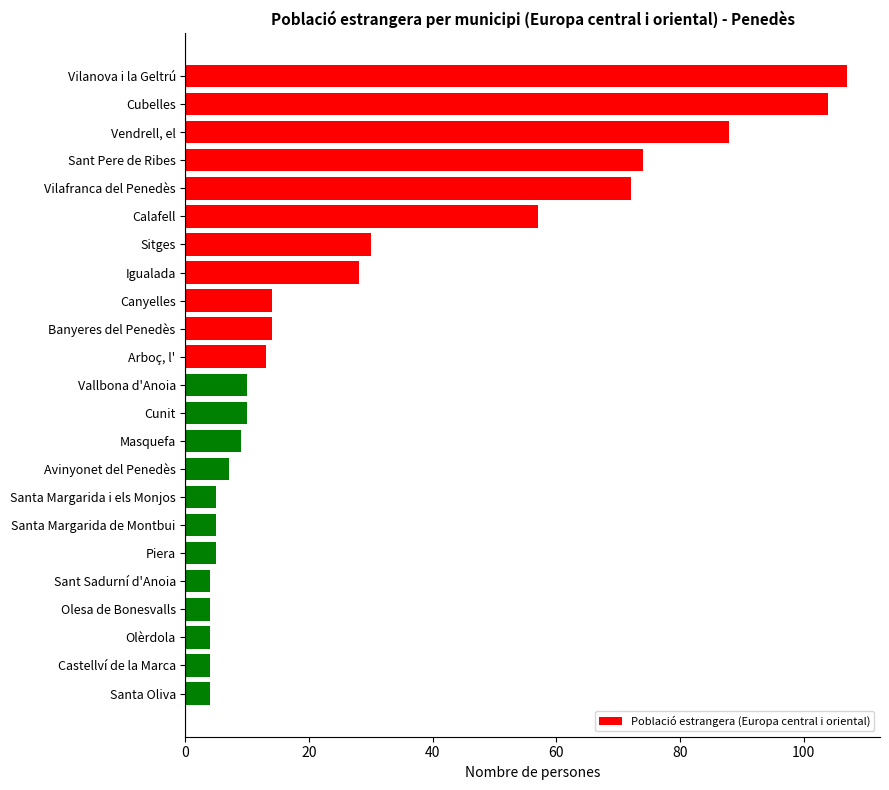

Between Castellví de la Marca and Vilafranca del Penedès, which is larger?

Vilafranca del Penedès